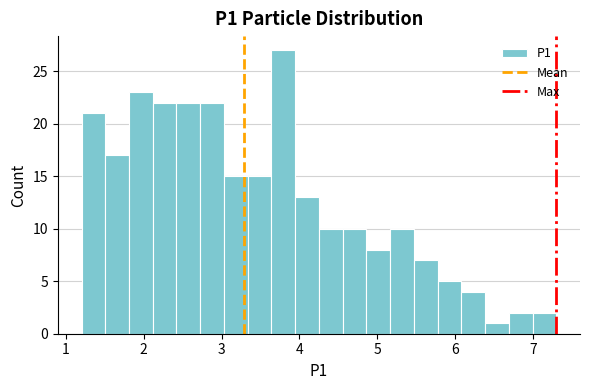

Around what value on the x-axis is the tallest bar? Give the approximate position of its centre, as read against the axis.

3.8